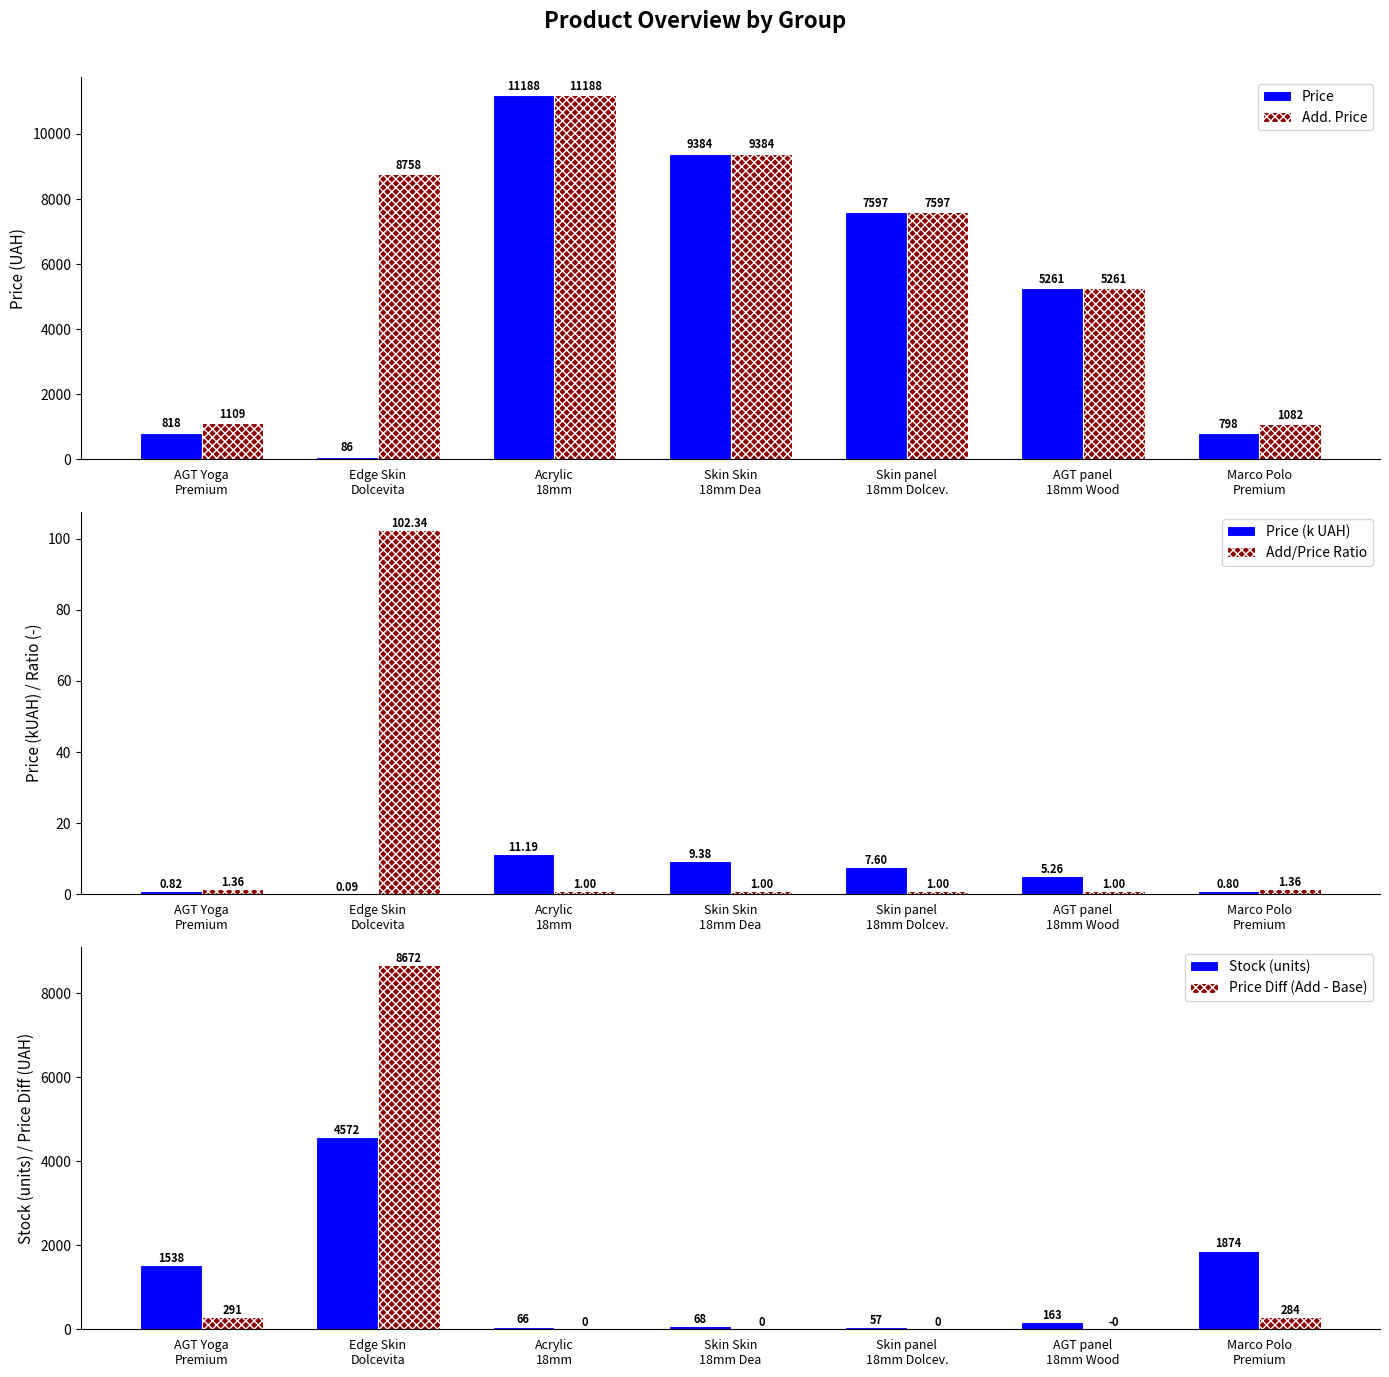

How many bars are there in each group?

6